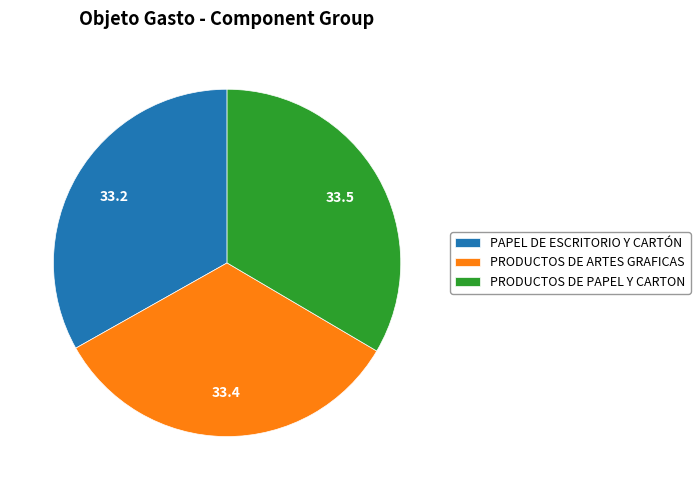

Is the sum of PRODUCTOS DE PAPEL Y CARTON and PAPEL DE ESCRITORIO Y CARTÓN greater than half?

Yes